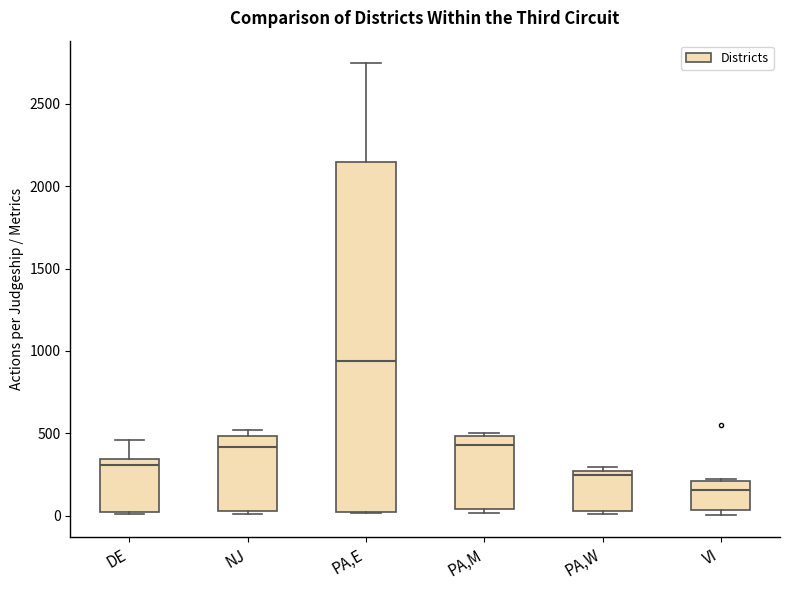

Where is the lower edge of the box for PA,E on the y-axis? The values are not printed on the chart, so give them approximately, as read against the axis.

0